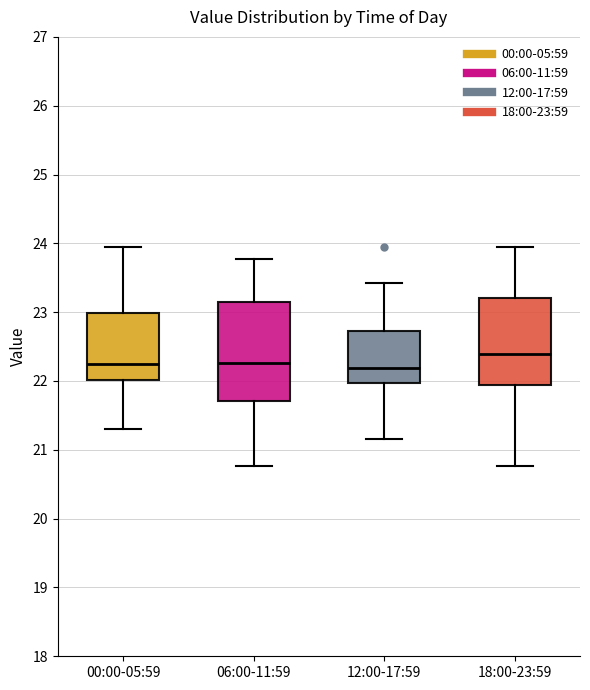

Which box has the highest median line?

18:00-23:59